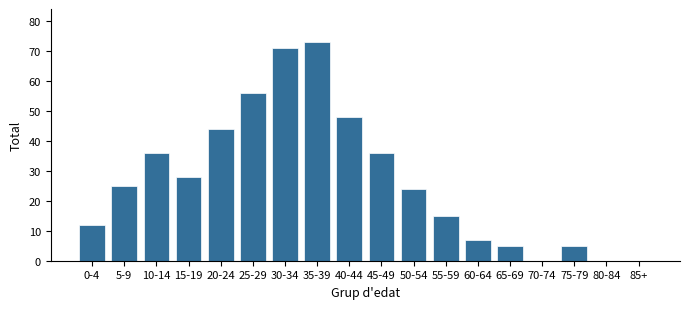

Reading left to right, extract all data points from this chart.

0-4=12	5-9=25	10-14=36	15-19=28	20-24=44	25-29=56	30-34=71	35-39=73	40-44=48	45-49=36	50-54=24	55-59=15	60-64=7	65-69=5	70-74=0	75-79=5	80-84=0	85+=0